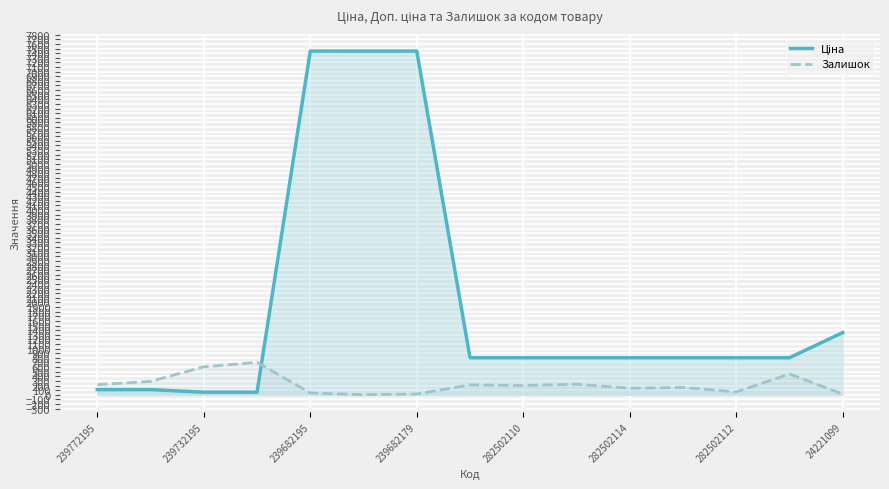

How many lines are shown in the chart?

2